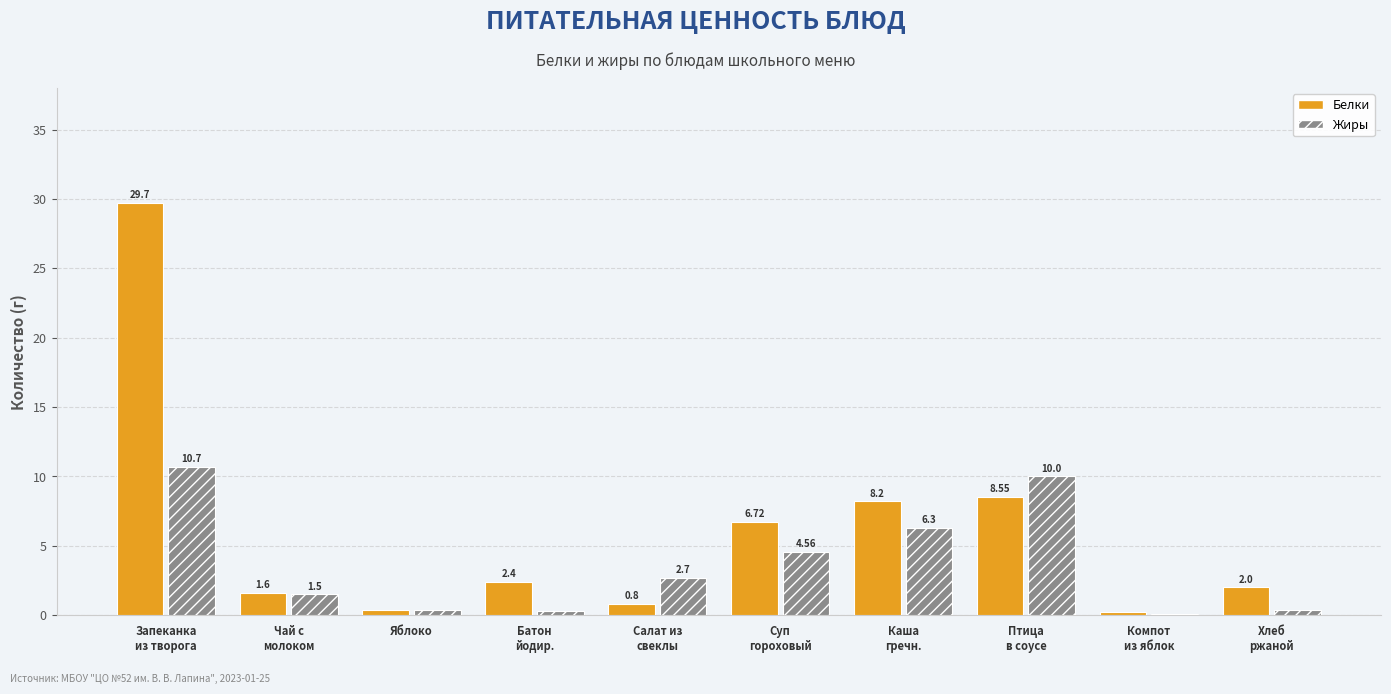

What is the sum of all Жиры values?

37.0